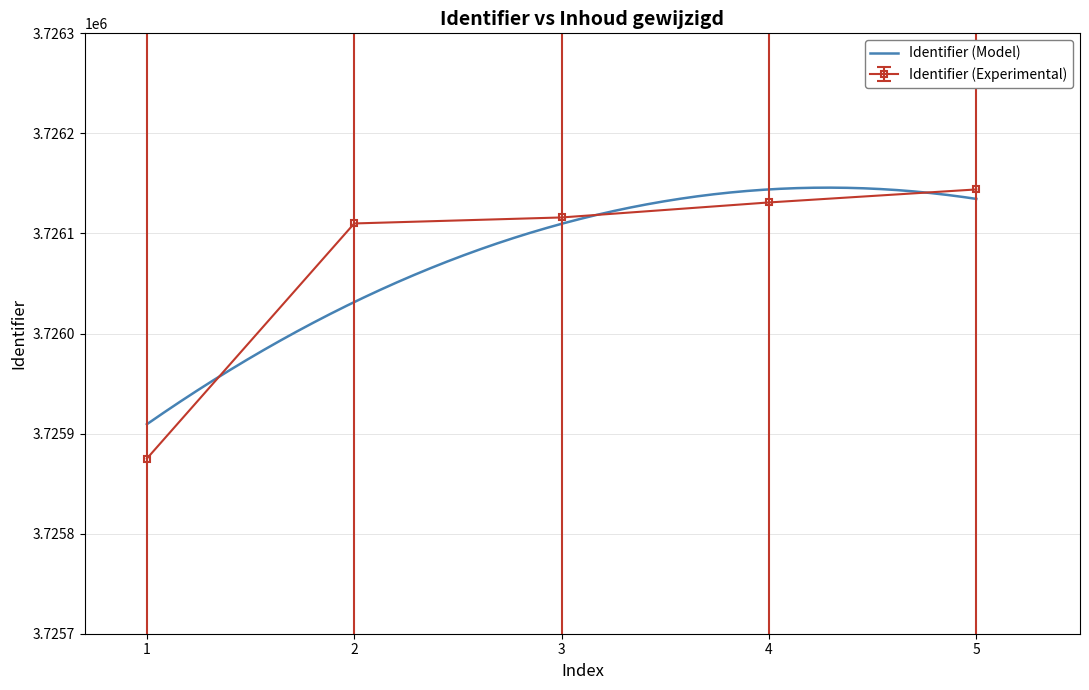

True or false: there are more than 1 points higher than both neighbors.

False